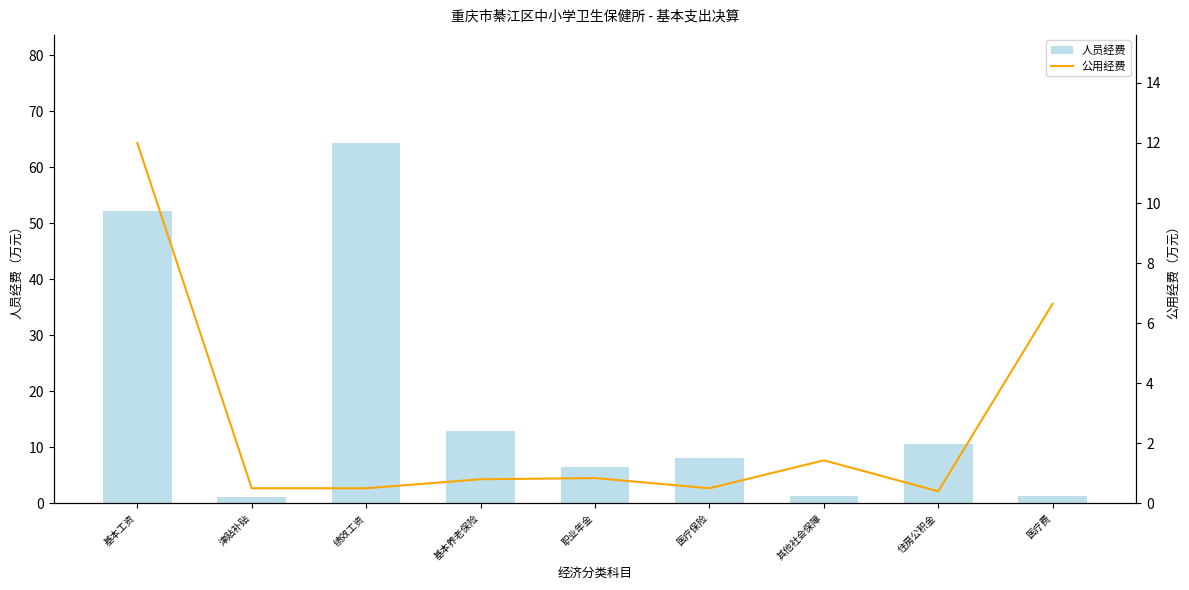

Which series has the largest total across all categories?

人员经费